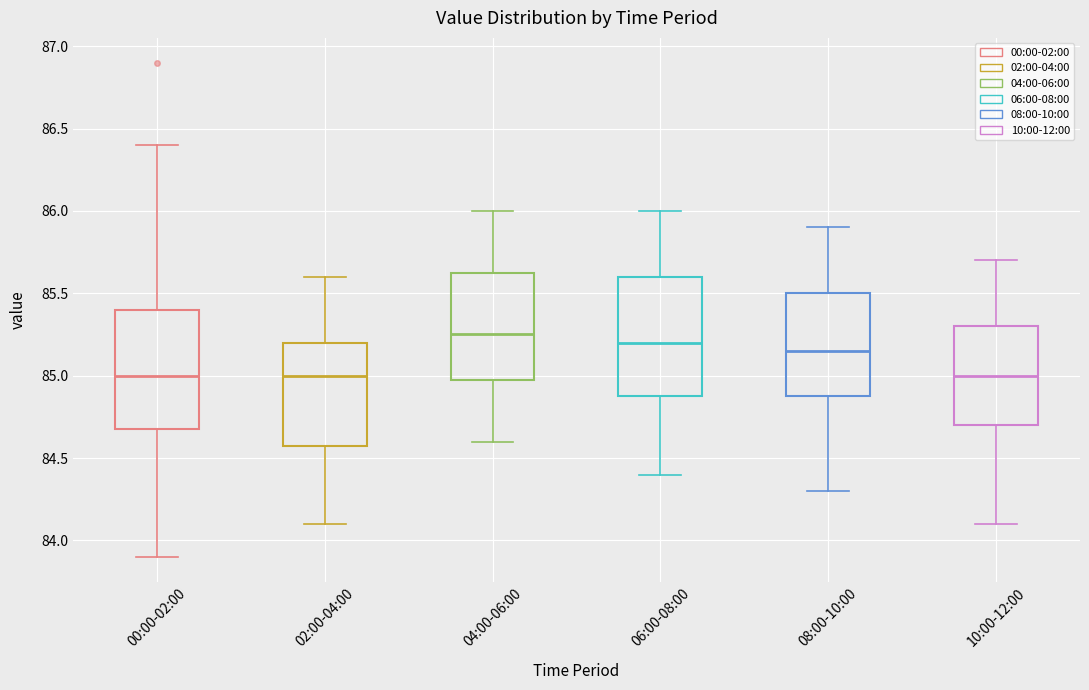

Reading left to right, transcribe this box plot: for each box, give where its median line is, the range the box spans, and where its two whiskers end, as read against the y-axis. The values are not printed on the chart, so give them approximately, as read against the axis.

00:00-02:00: median 85.00, box 84.70 to 85.40, whiskers 83.90 to 86.40
02:00-04:00: median 85.00, box 84.60 to 85.20, whiskers 84.10 to 85.60
04:00-06:00: median 85.25, box 85.00 to 85.65, whiskers 84.60 to 86.00
06:00-08:00: median 85.20, box 84.90 to 85.60, whiskers 84.40 to 86.00
08:00-10:00: median 85.15, box 84.90 to 85.50, whiskers 84.30 to 85.90
10:00-12:00: median 85.00, box 84.70 to 85.30, whiskers 84.10 to 85.70